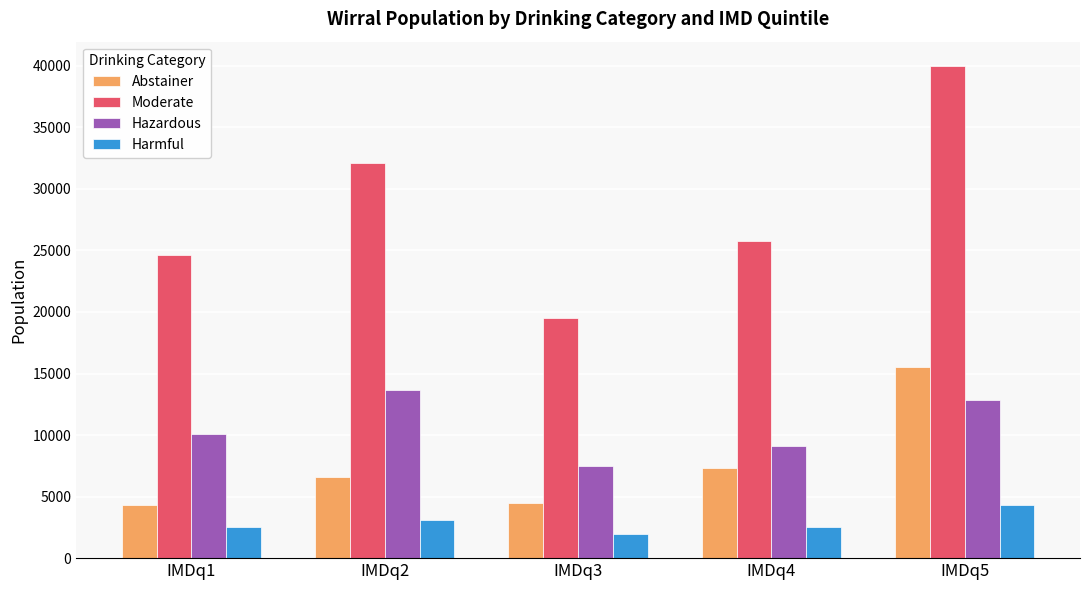

What is the average value of the Hazardous series?

10636